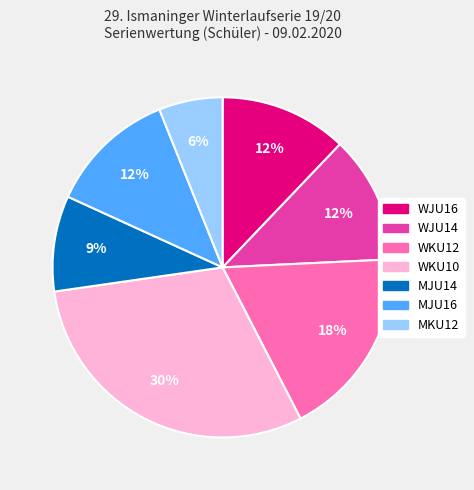

The WJU16 slice represents 12% of the pie. True or false?

True